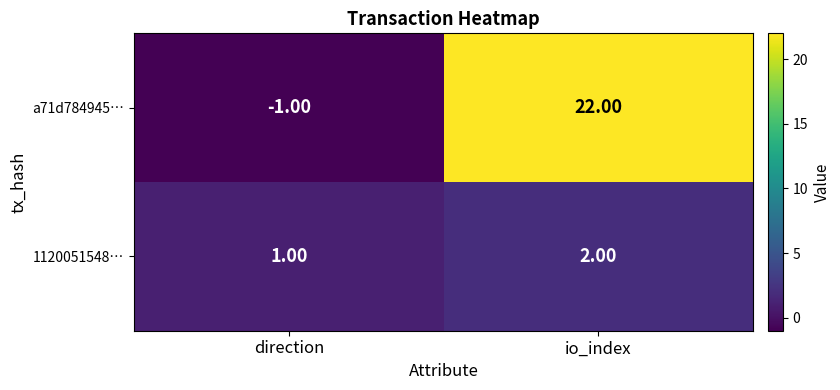

Which series changed the most between direction and io_index?

a71d784945…